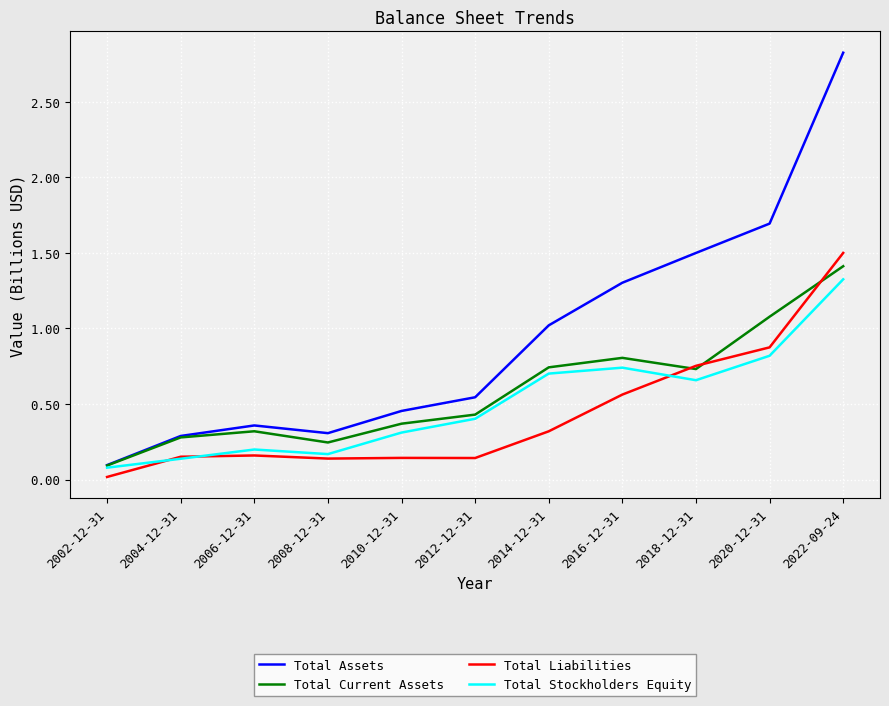

True or false: Total Liabilities and Total Assets cross at least once.

False